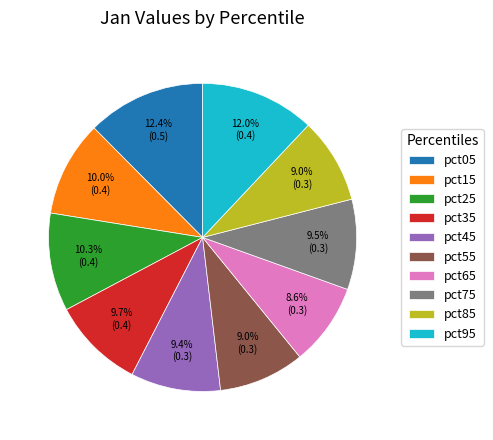

Which has a higher value, pct25 or pct45?

pct25